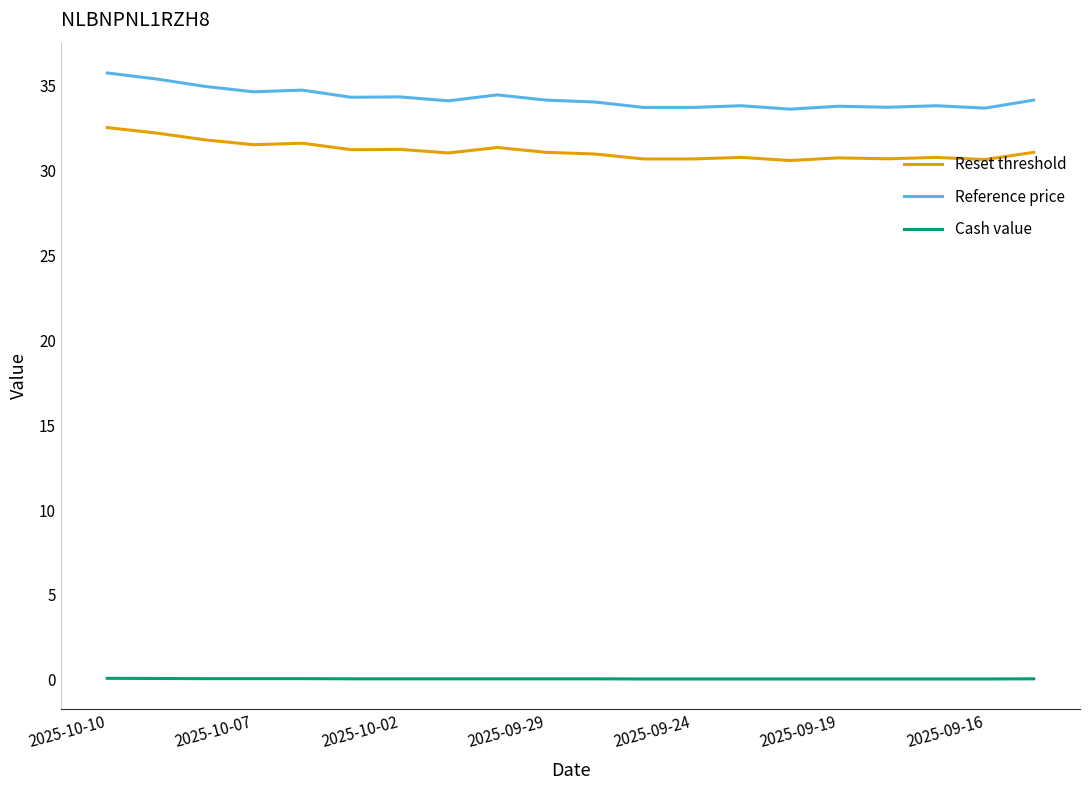

Rank the series by their maximum value, from highest to lowest.

Reference price, Reset threshold, Cash value